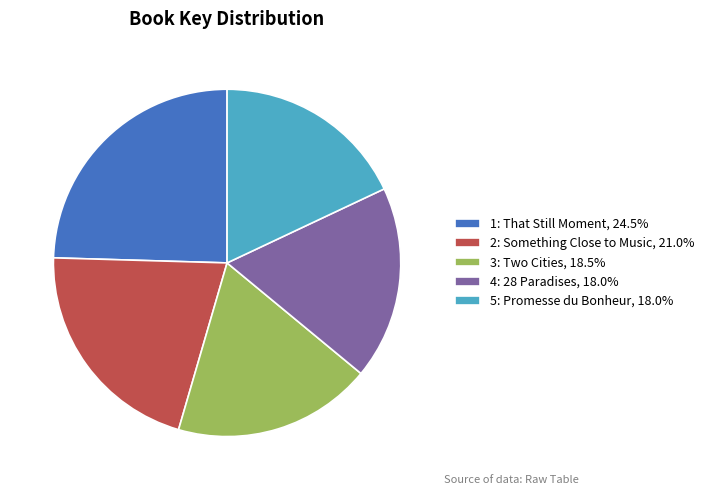

Combined, do 5: Promesse du Bonheur, 18.0% and 4: 28 Paradises, 18.0% account for over 50%?

No